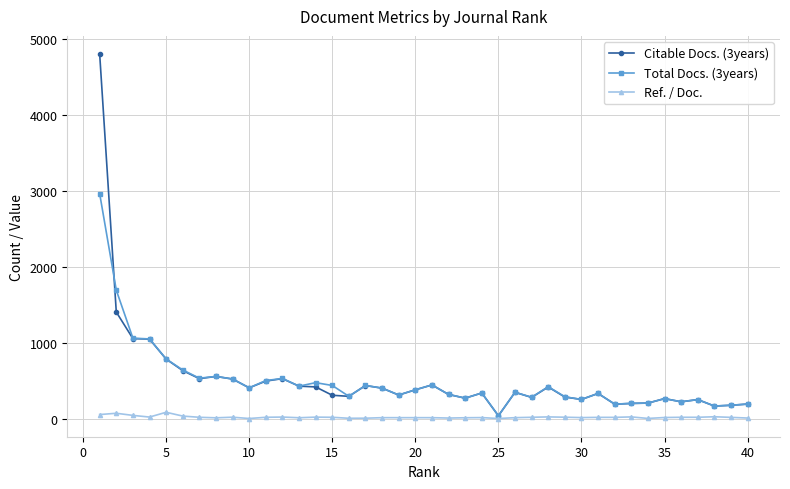

True or false: Total Docs. (3years) has more than 0 interior local peaks.

True